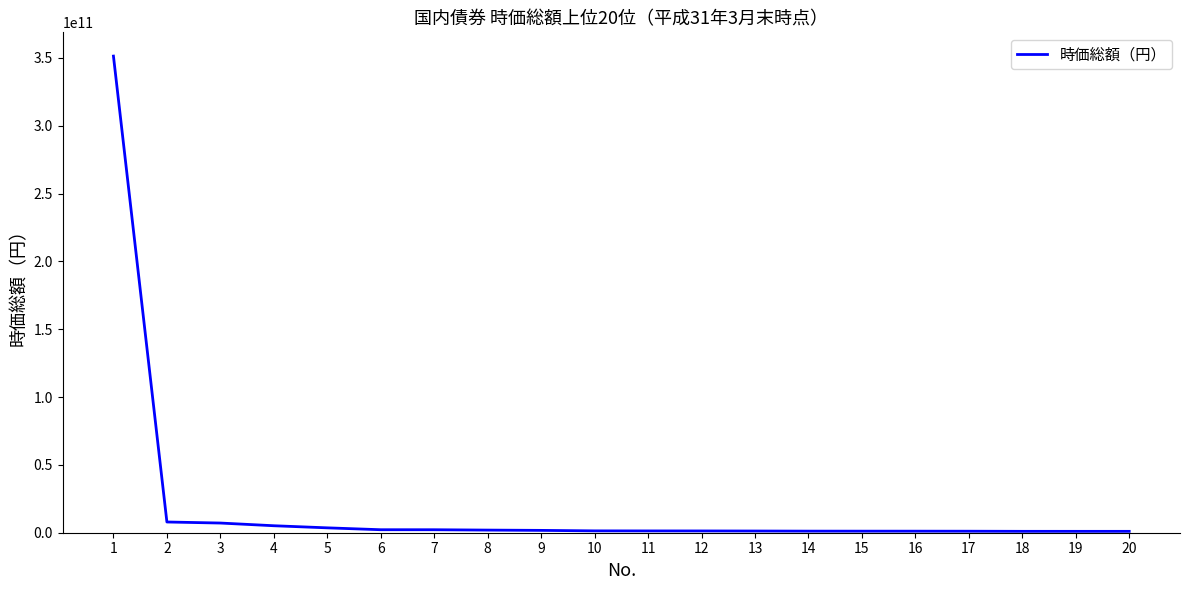

What is the maximum value shown in the chart?

351365082131